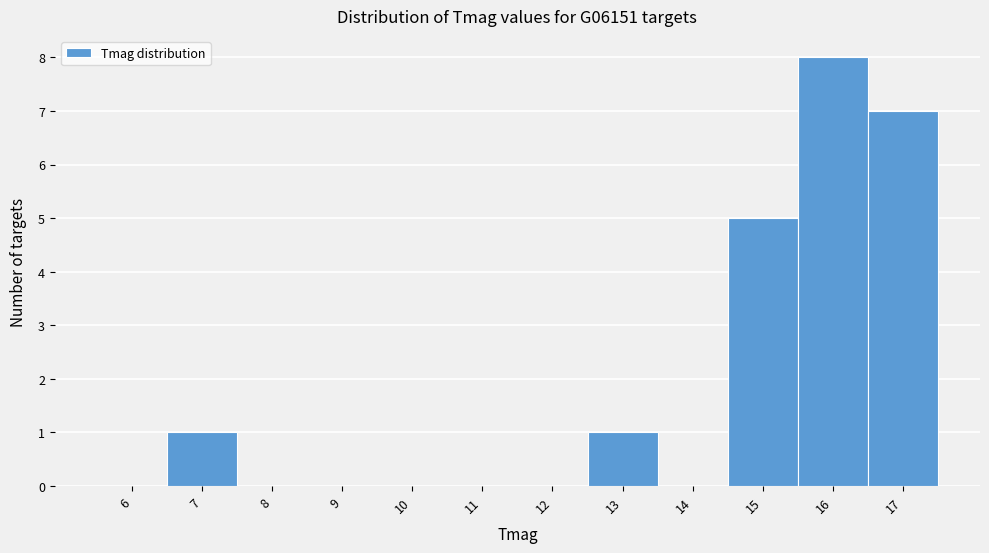

Reading left to right, transcribe all the data shown in this chart.

6=0	7=1	8=0	9=0	10=0	11=0	12=0	13=1	14=0	15=5	16=8	17=7